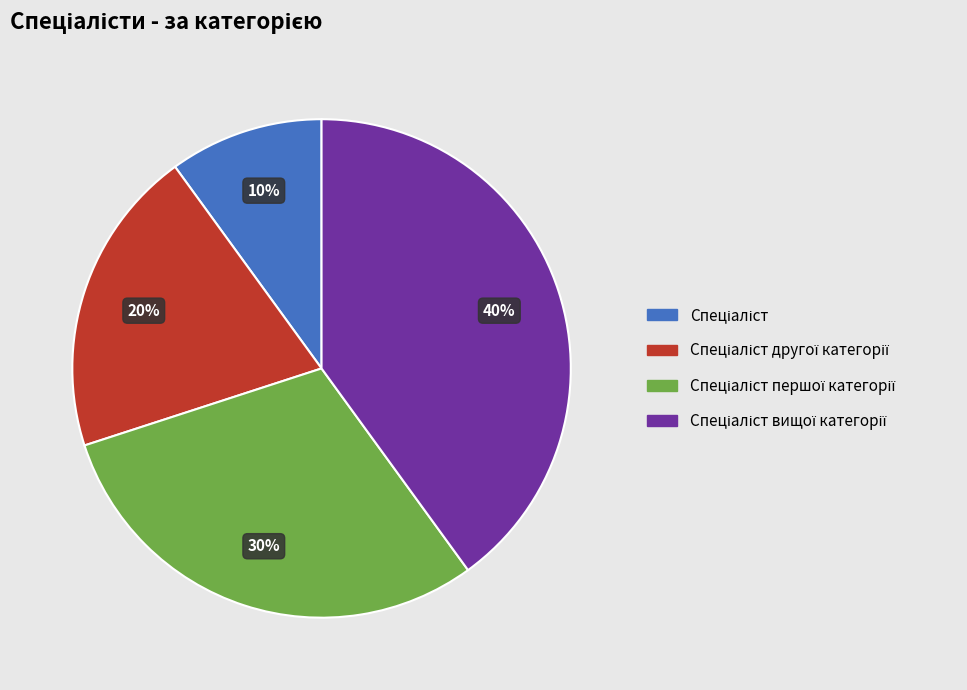

Is there a majority slice in this chart?

No